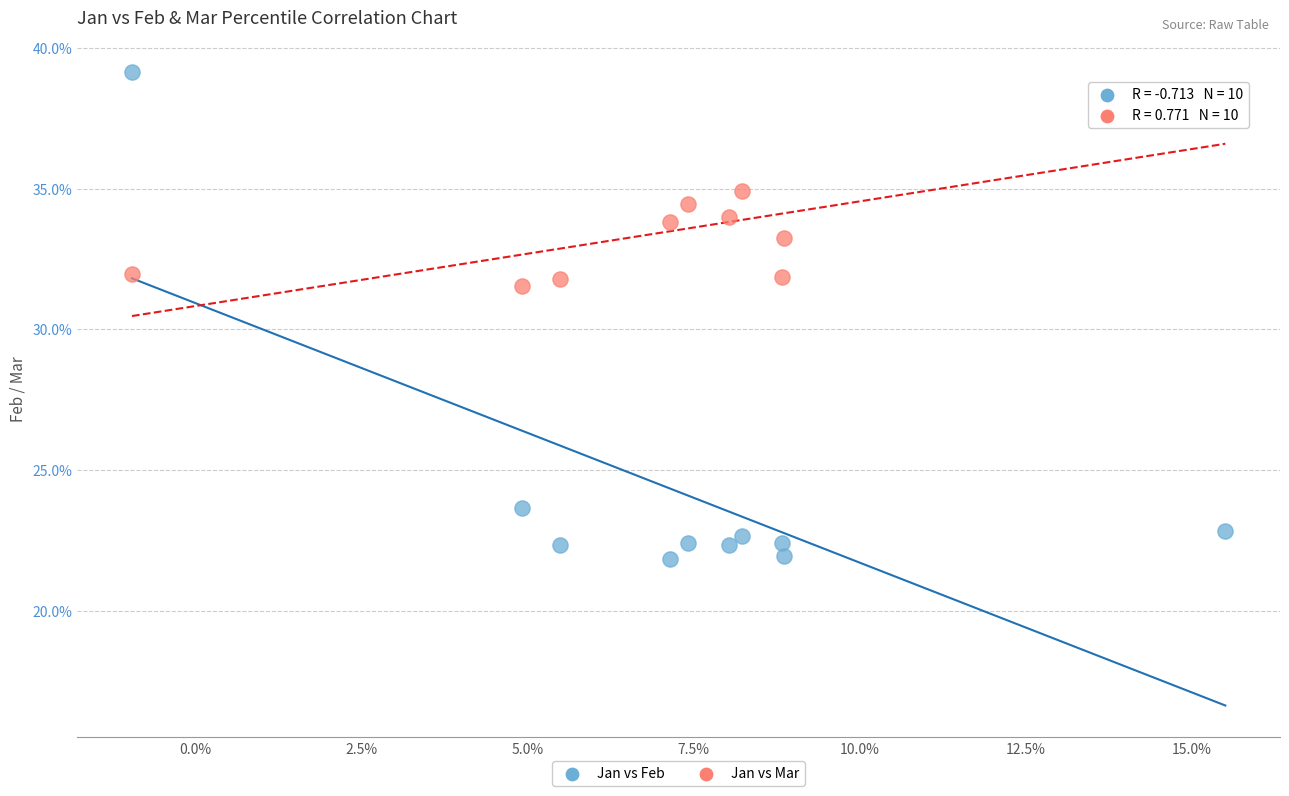

Which series contains the lowest Y value?

Jan vs Feb